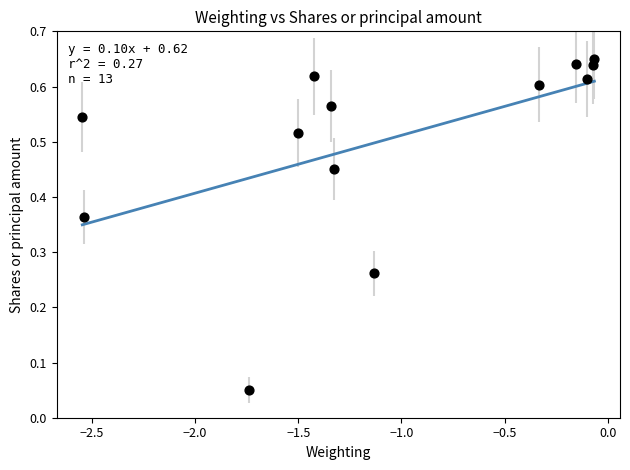

What is the range of X values (max minus min)?

2.5